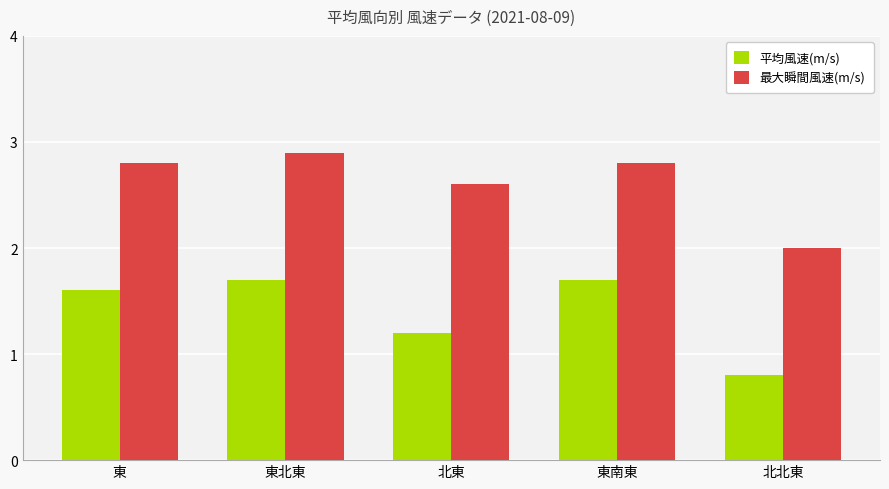

How many data points in 最大瞬間風速(m/s) are above 2?

4